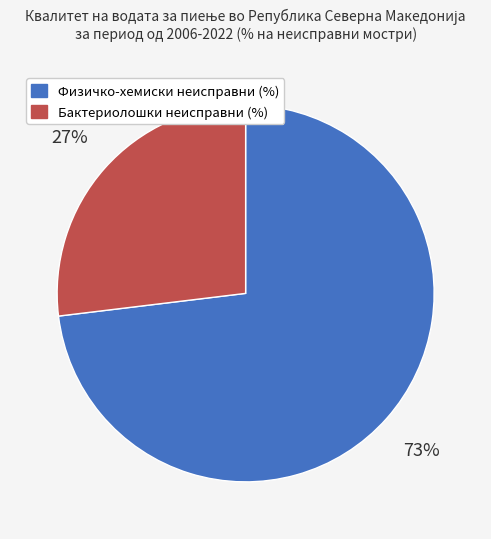

What percentage is the Бактериолошки неисправни (%) slice, to the nearest percent?

27%